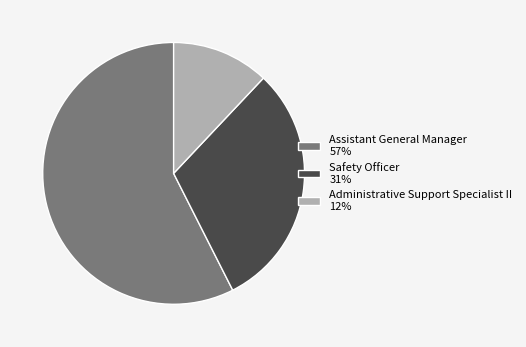

True or false: Administrative Support Specialist II accounts for 12% of the total.

True